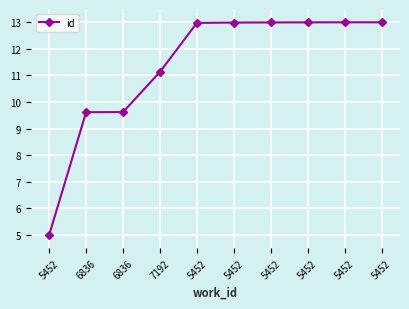

List the labels in order of value, largest first.

5452, 5452, 5452, 5452, 5452, 5452, 7192, 6836, 6836, 5452